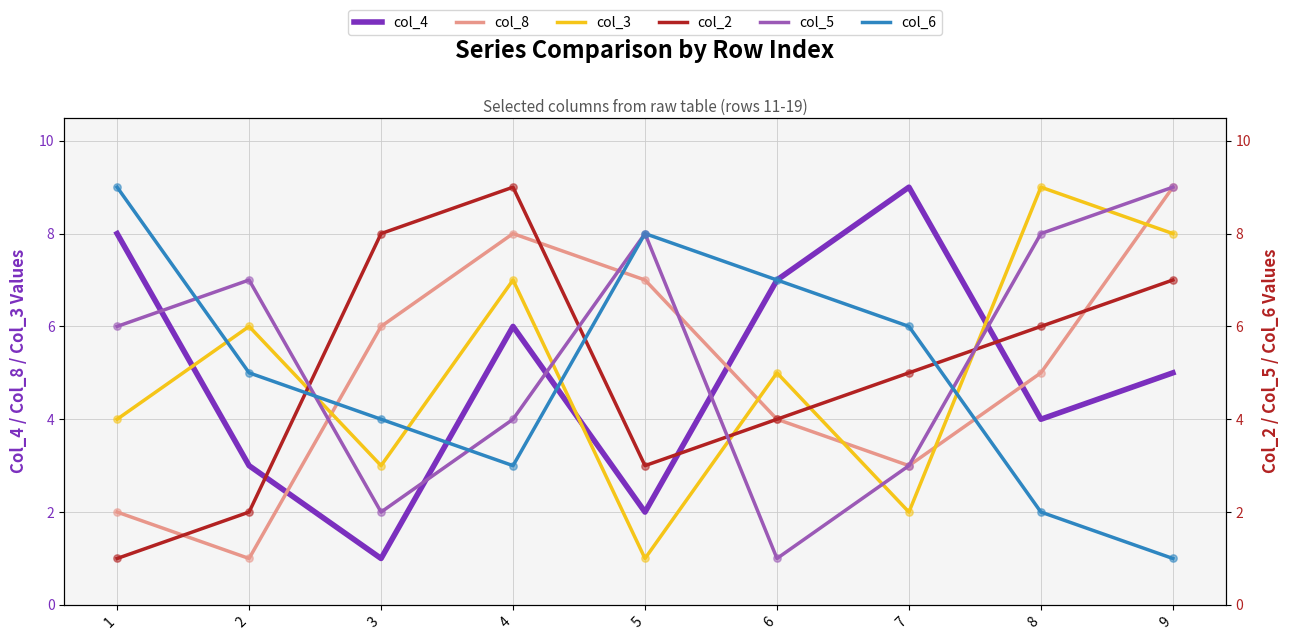

Which series reaches the maximum Y coordinate?

col_4